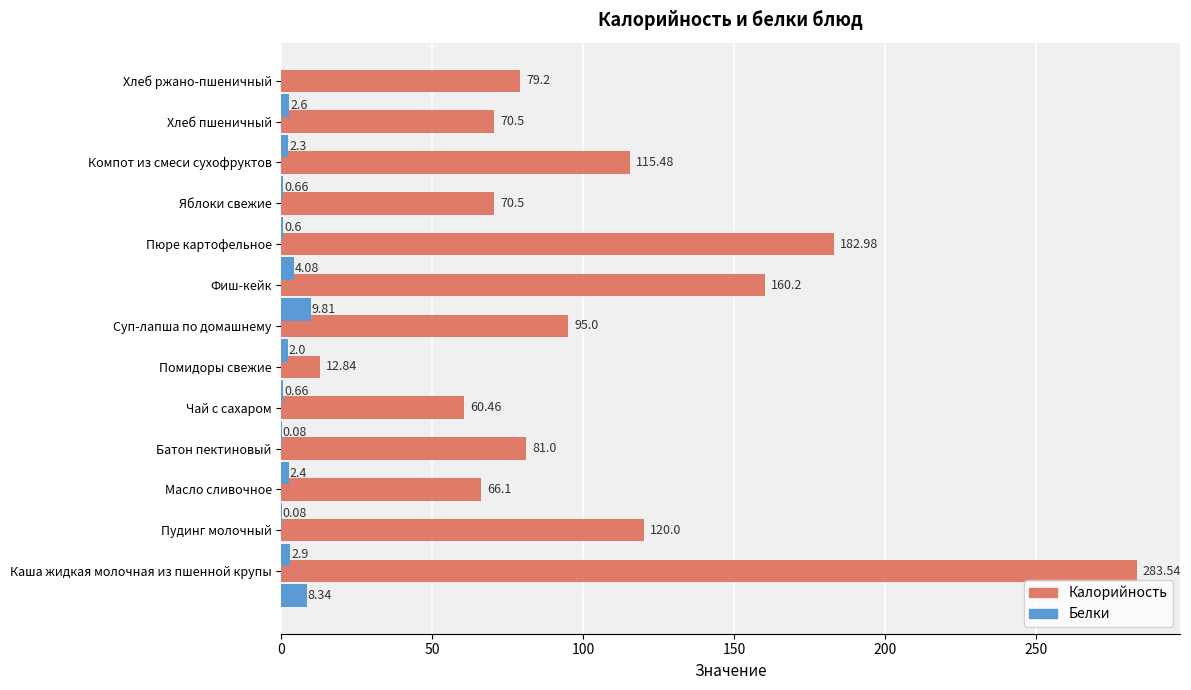

Which series has the largest total across all categories?

Калорийность